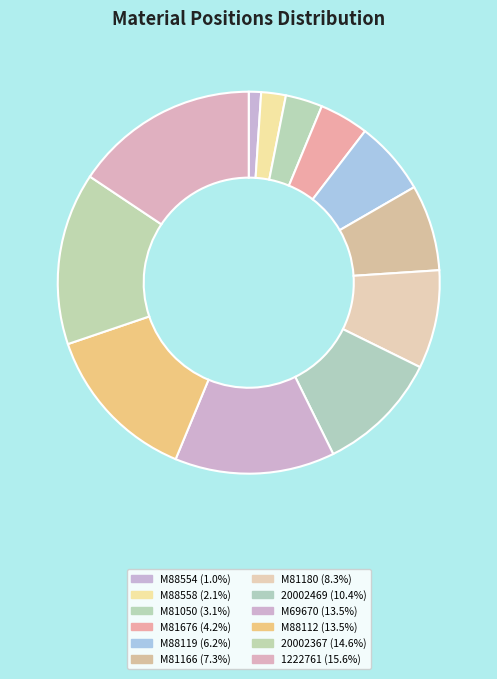

What is the smallest slice in the pie chart?

M88554